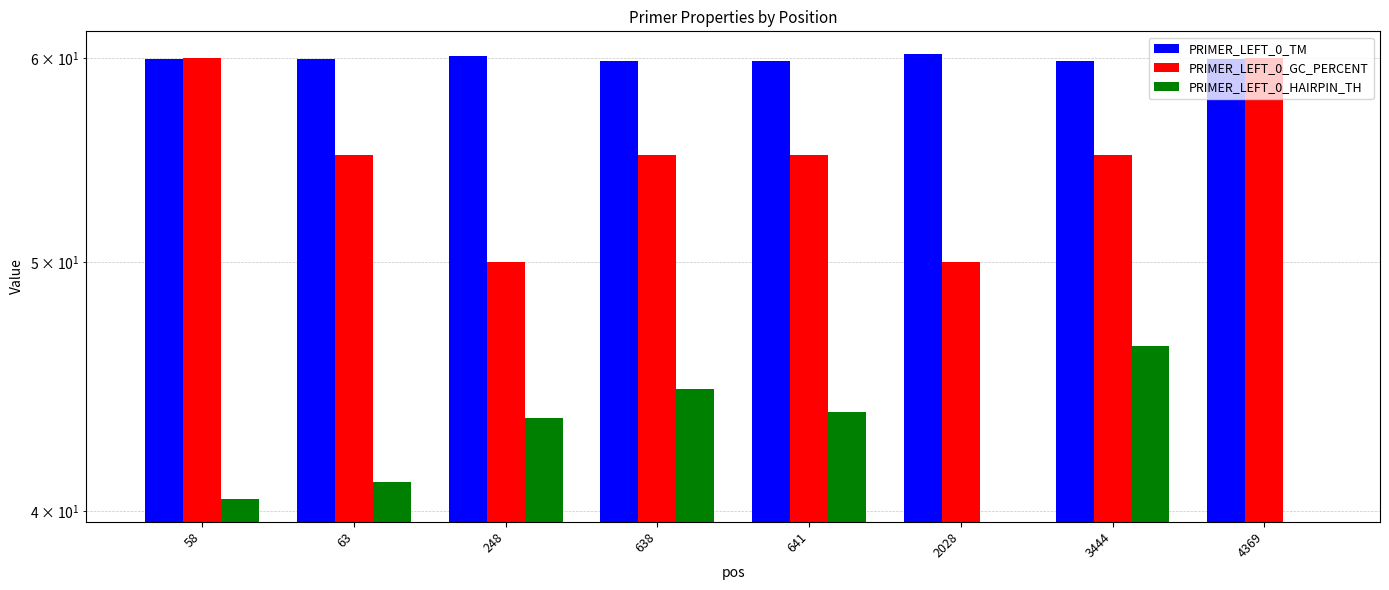

At which category is the sum across all series the highest?

3444